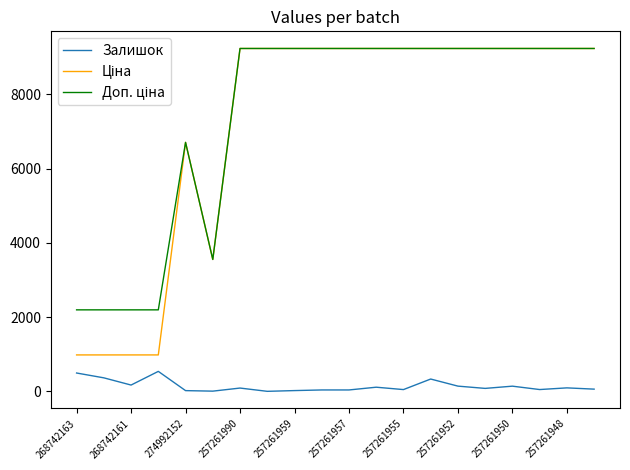

What is the greatest value displayed?

9233.4